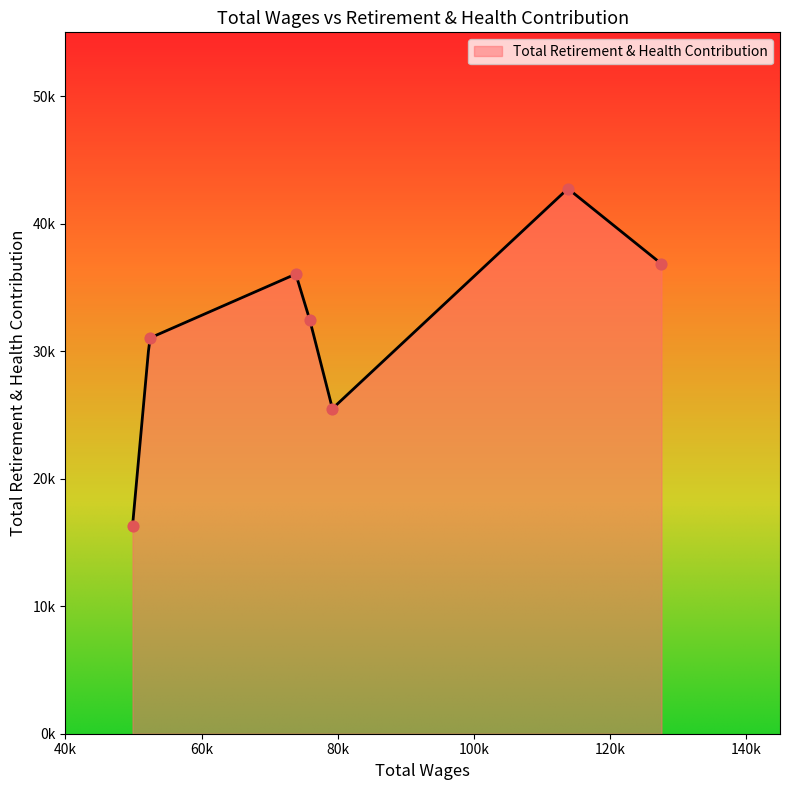

Approximately how many times larger is the value at 73855.0 compared to 52373.0?

1.2